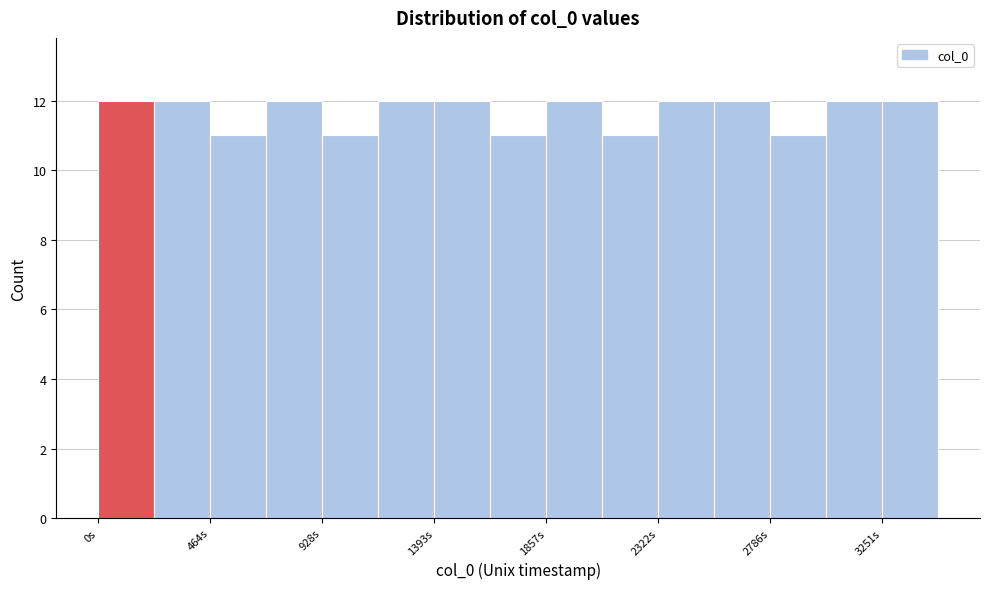

Reading left to right, list every bar in this chart as the range it spans on the x-axis followed by its height. Neither the bar edges nor the heights are printed on the chart, so give them approximately, as read against the axes.

0 to 250: 12
250 to 450: 12
450 to 700: 11
700 to 950: 12
950 to 1150: 11
1150 to 1400: 12
1400 to 1650: 12
1650 to 1850: 11
1850 to 2100: 12
2100 to 2300: 11
2300 to 2550: 12
2550 to 2800: 12
2800 to 3000: 11
3000 to 3250: 12
3250 to 3500: 12